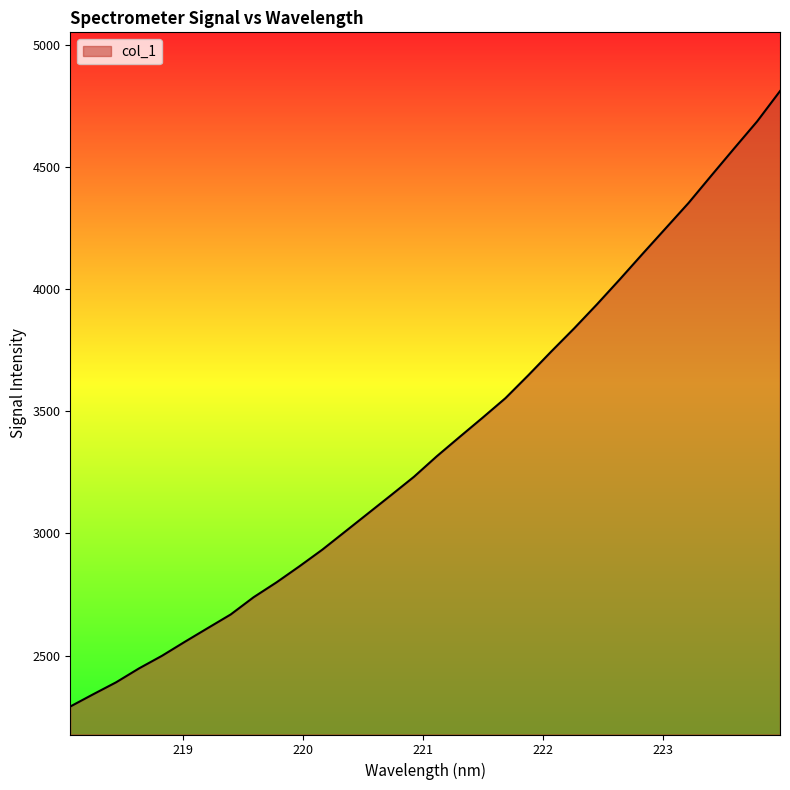

What is the maximum value shown in the chart?

4810.6